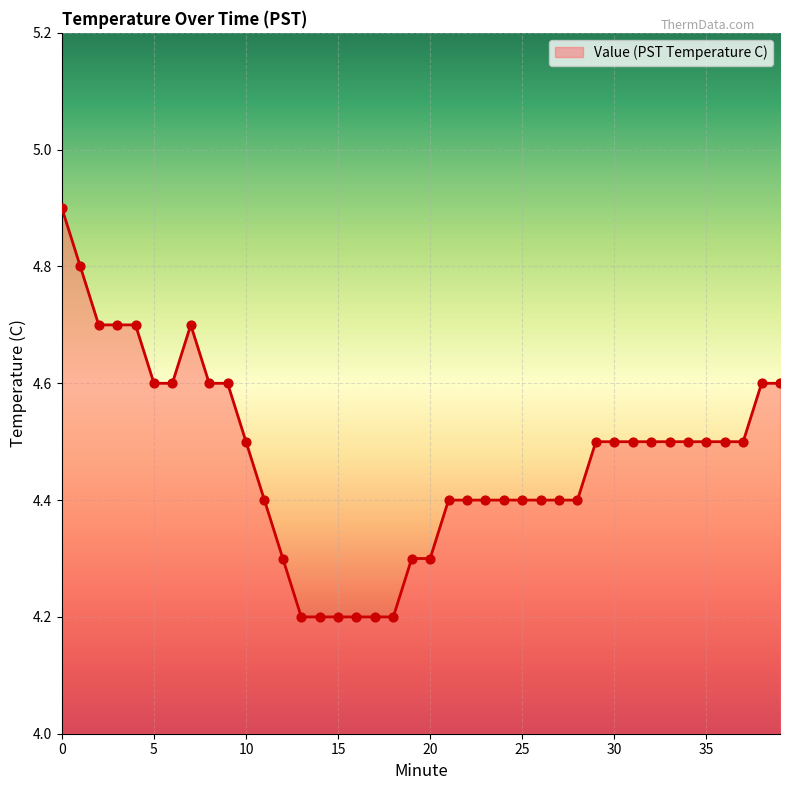

What is the maximum value shown in the chart?

4.9